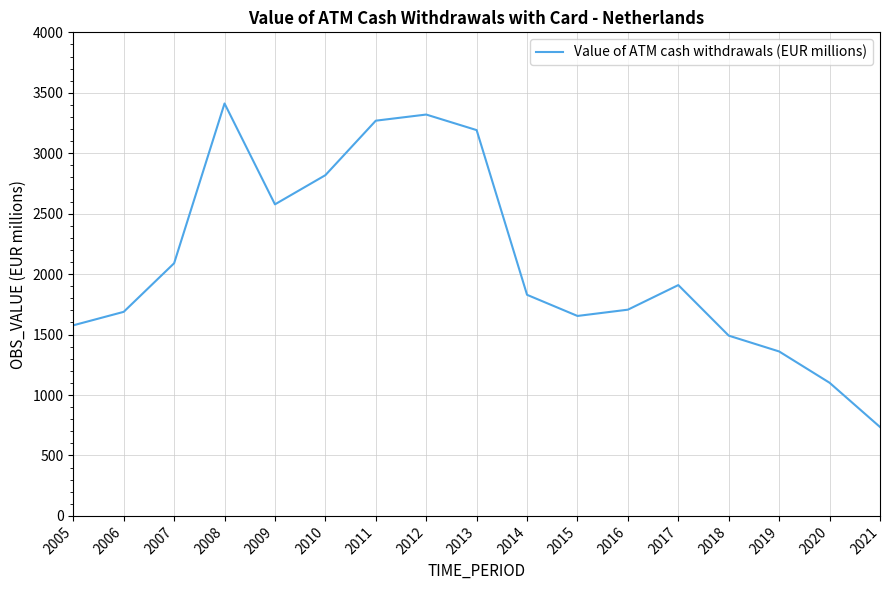

Which category has the highest value across all series?

2008